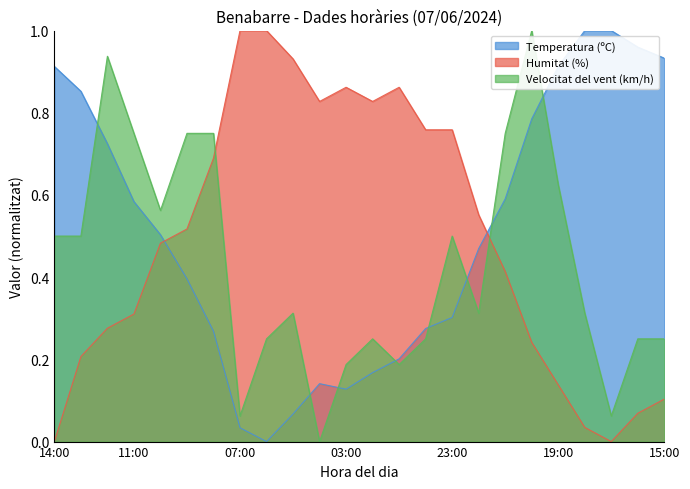

List the labels in order of Velocitat del vent (km/h) value, smallest first.

04:00, 07:00, 17:00, 03:00, 01:00, 06:00, 02:00, 00:00, 16:00, 15:00, 05:00, 22:00, 18:00, 14:00, 13:00, 23:00, 10:00, 19:00, 11:00, 09:00, 08:00, 21:00, 12:00, 20:00